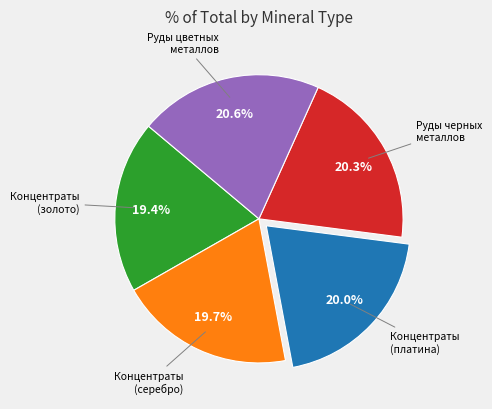

How many slices are in this pie chart?

5